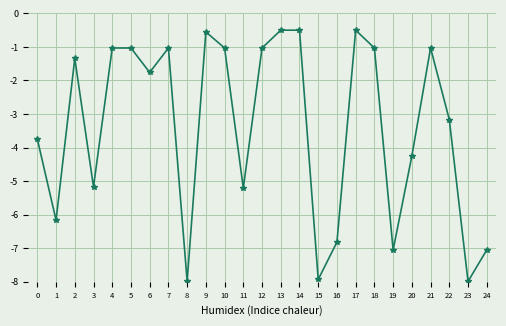

What is the sum of the values at 2 and 8?

-9.3